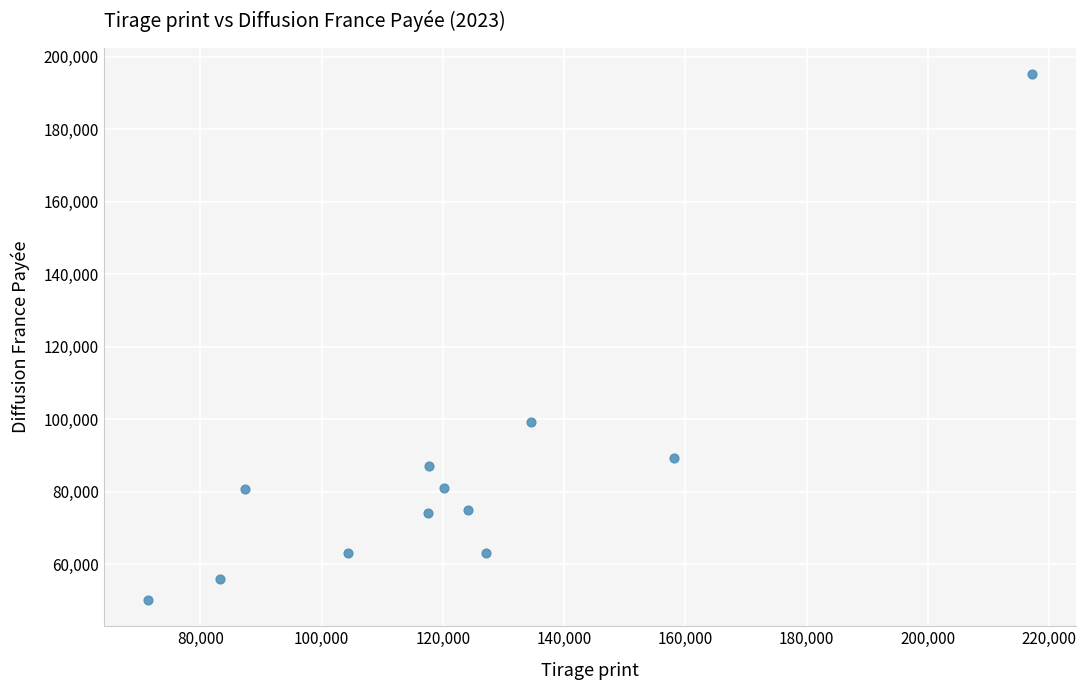

What is the range of Y values (max minus min)?

144977